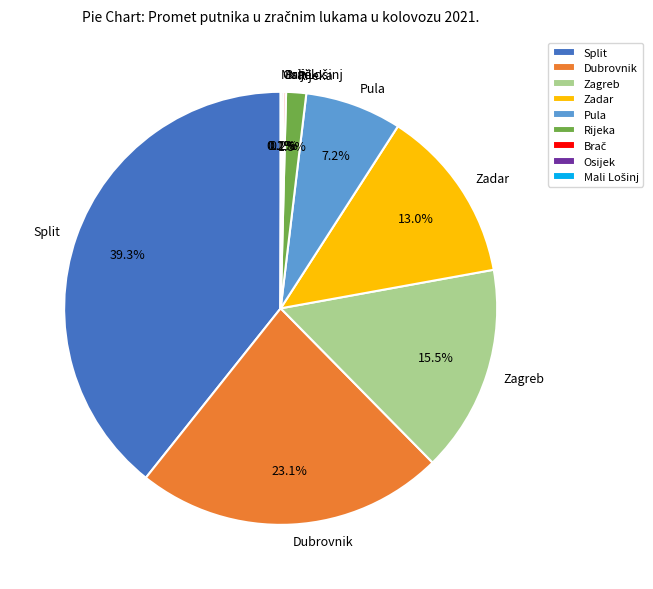

Does Rijeka account for over 50% of the chart?

No